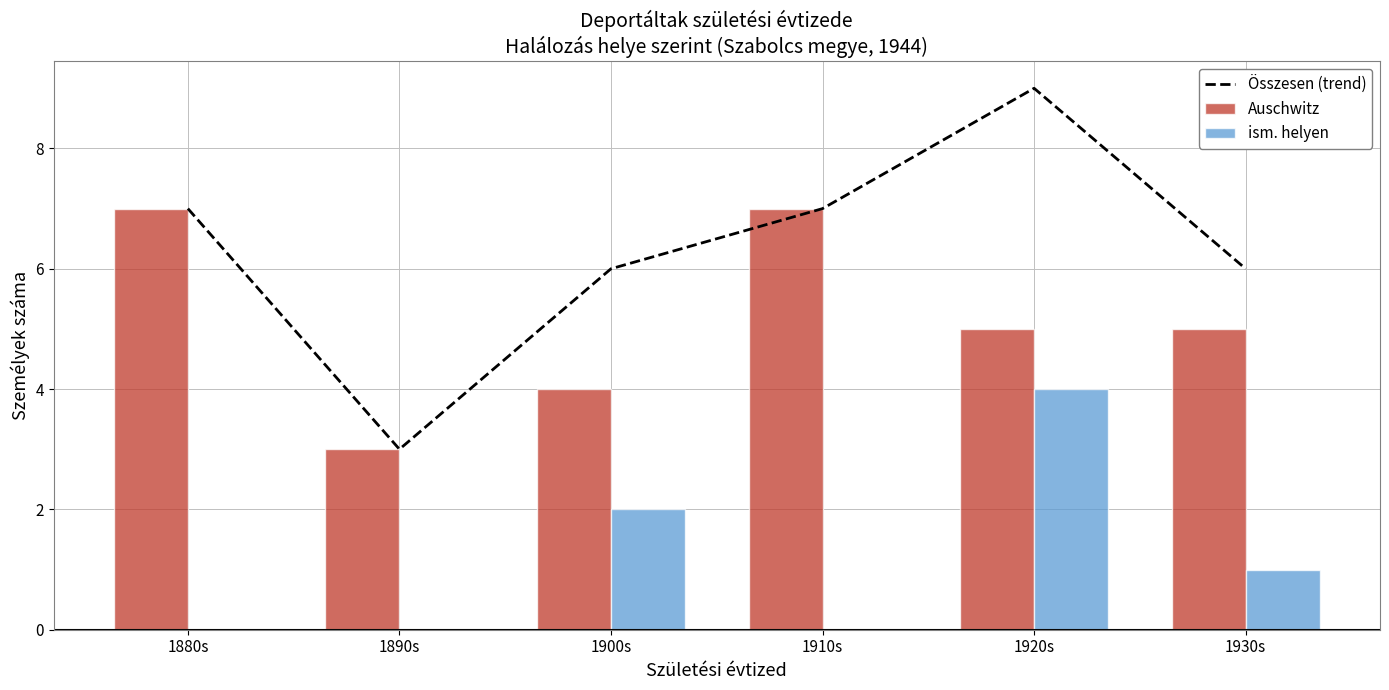

The value of Auschwitz at 1920s is 8. True or false?

False